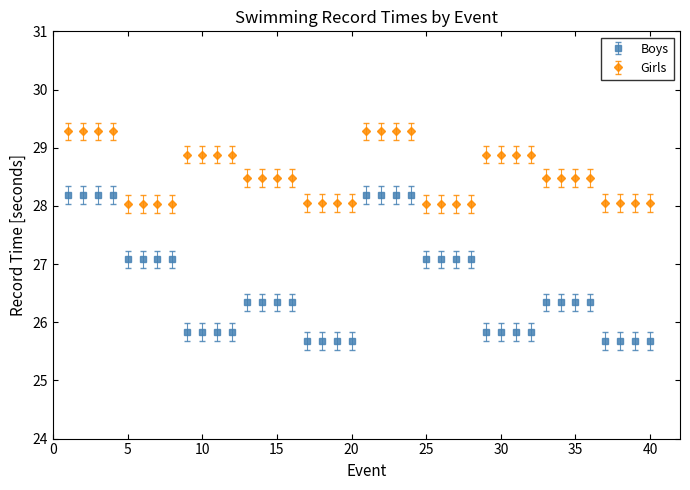

Which series has the widest spread of values?

Boys